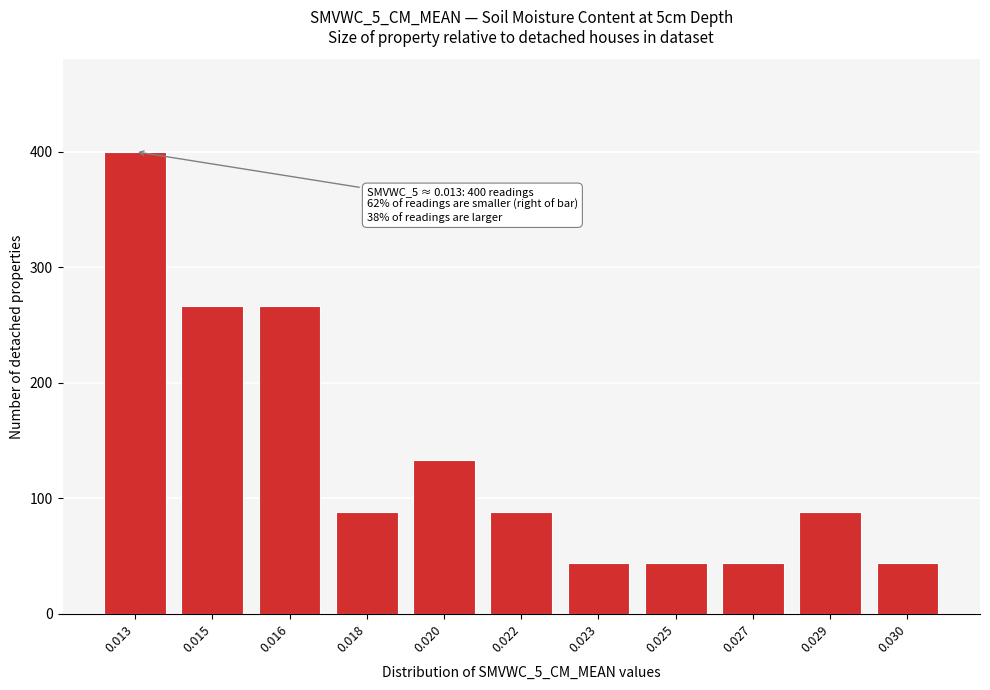

Reading left to right, transcribe all the data shown in this chart.

400	266	266	88	133	88	44	44	44	88	44